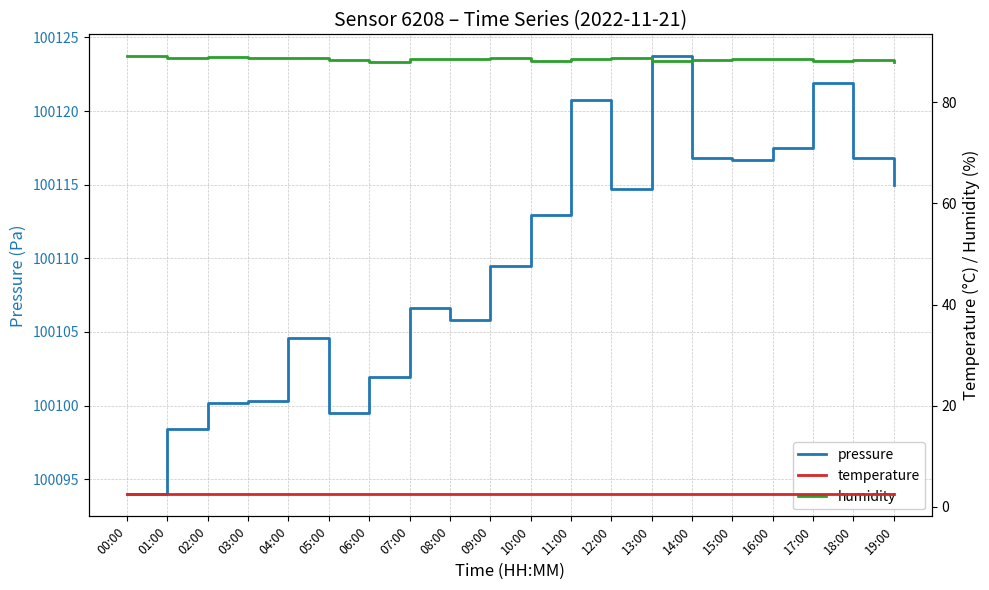

What are all the series names shown in the legend?

pressure, temperature, humidity